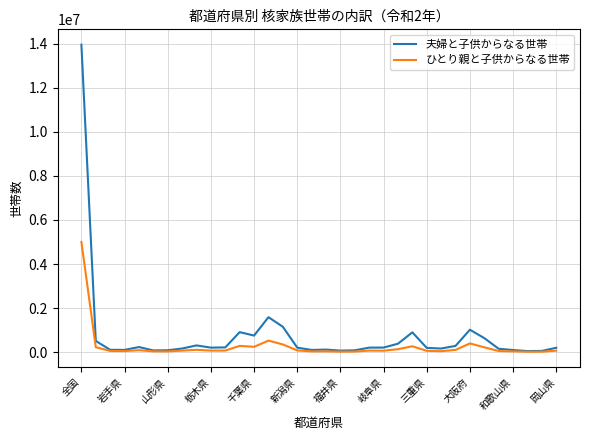

What is the minimum value shown in the chart?

22801